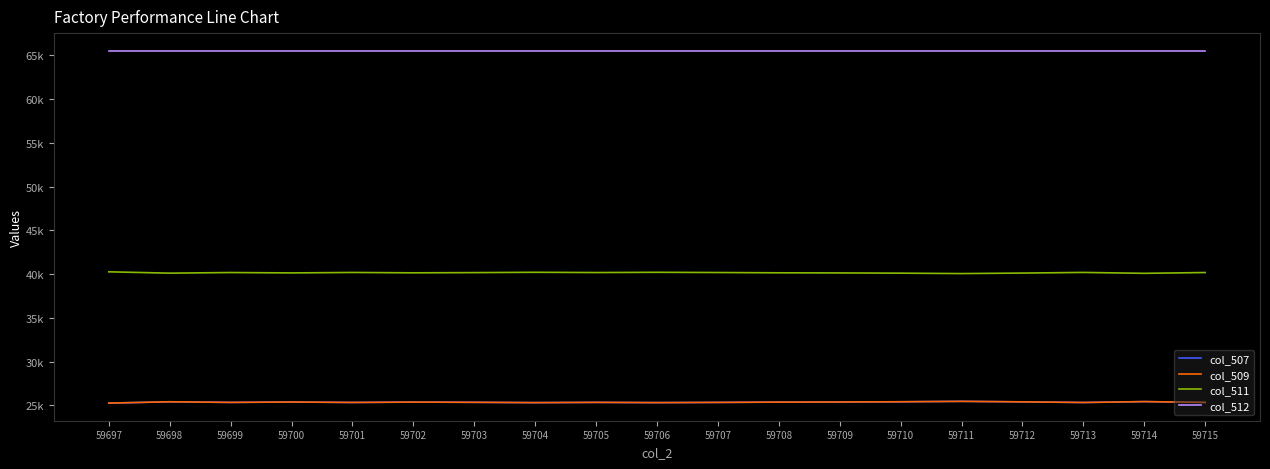

What is the total value across all series at 59703?

156427